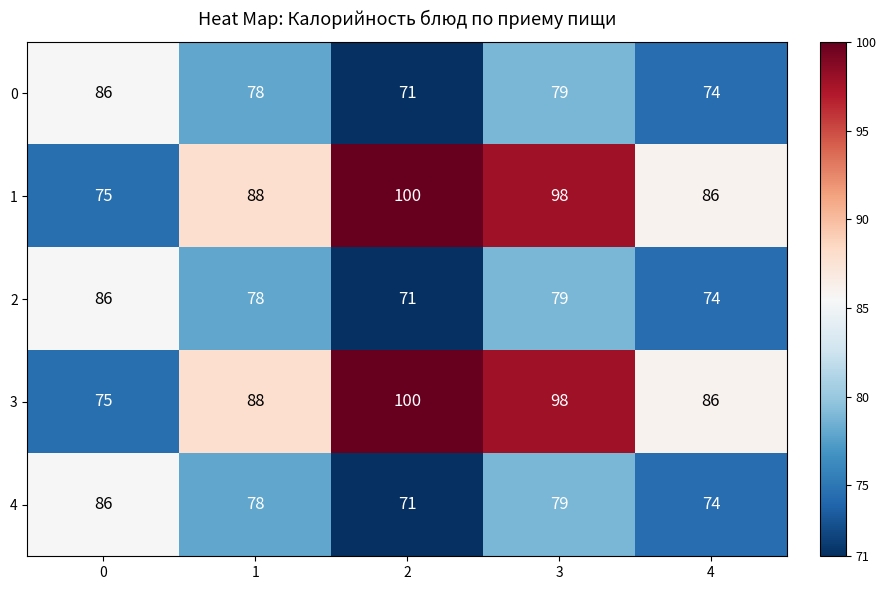

What is the total value across all series at 3?

433